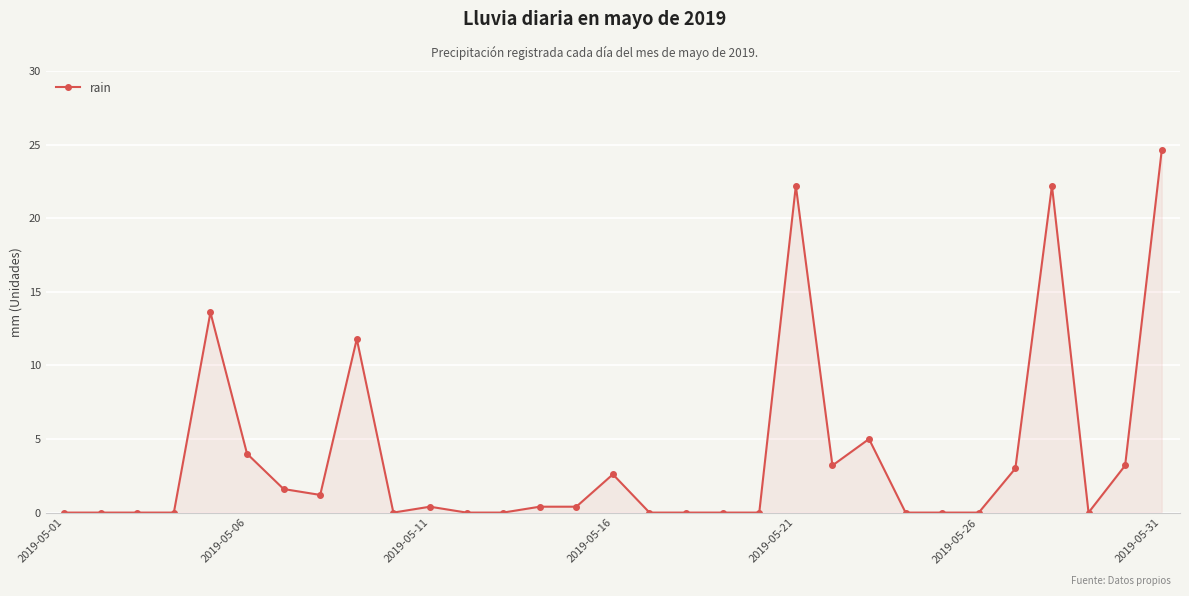

What is the greatest value displayed?

24.6